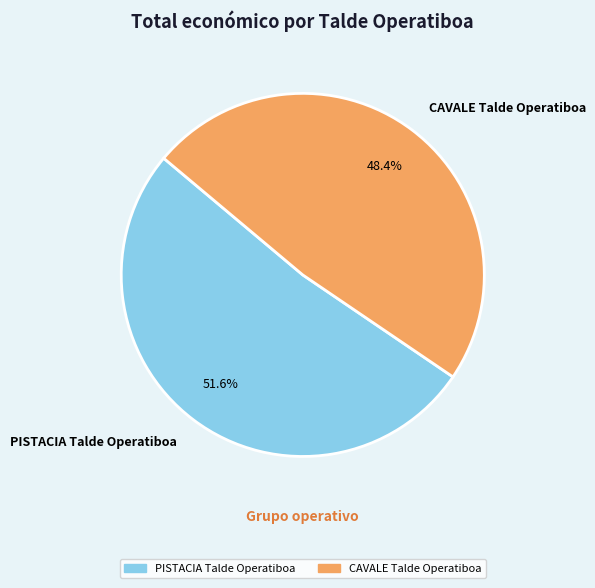

How many slices are in this pie chart?

2